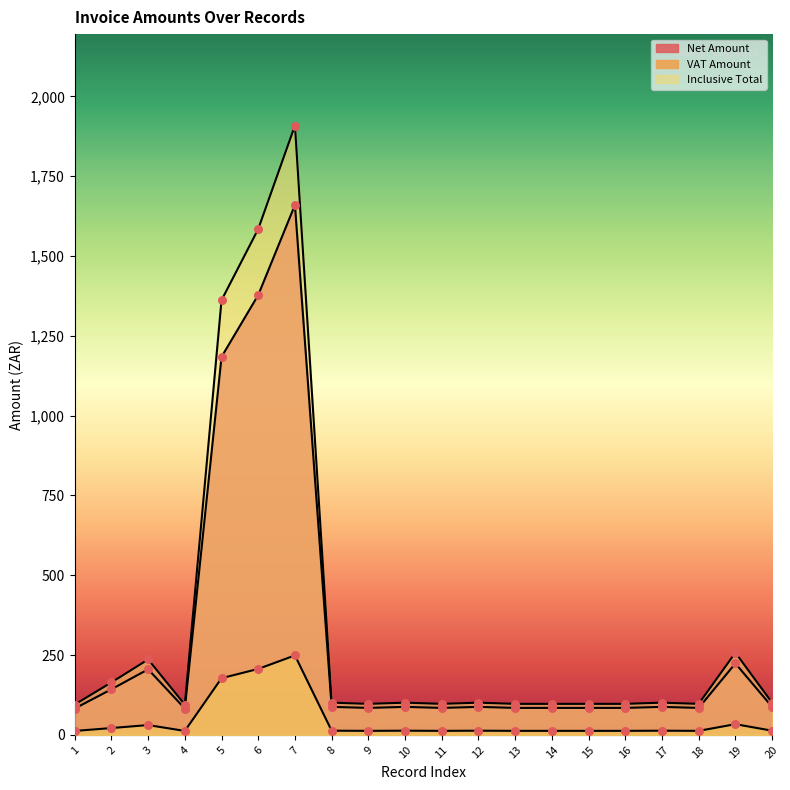

What is the total value across all series at 6?

3169.4